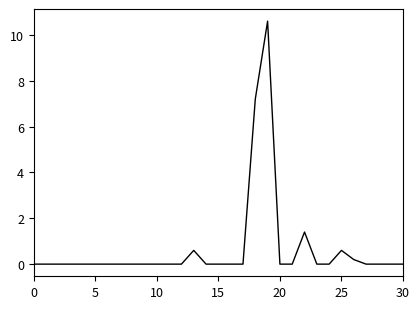

What is the greatest value displayed?

10.6